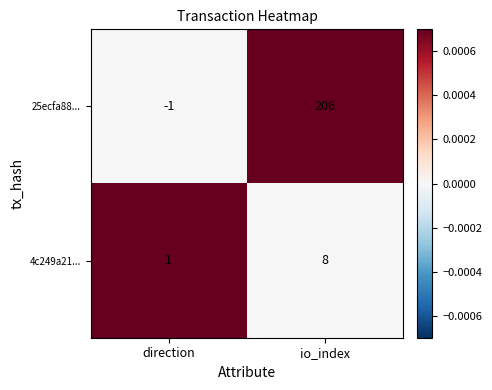

What is the total value across all series at io_index?

214